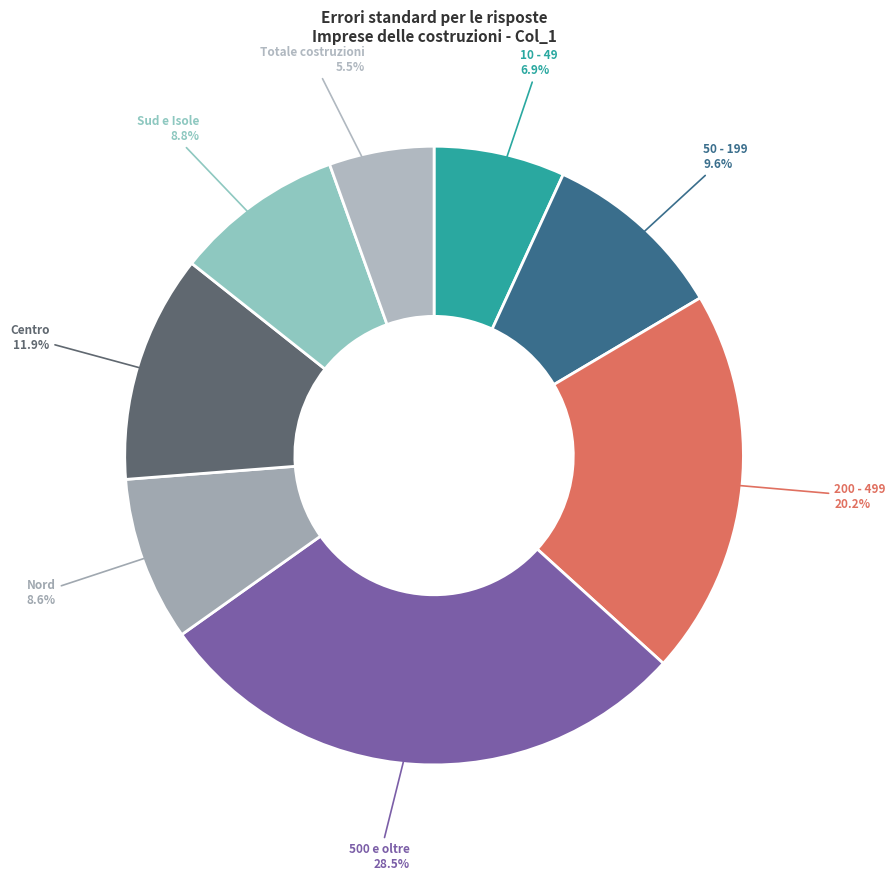

Which has a higher value, Sud e Isole or 500 e oltre?

500 e oltre